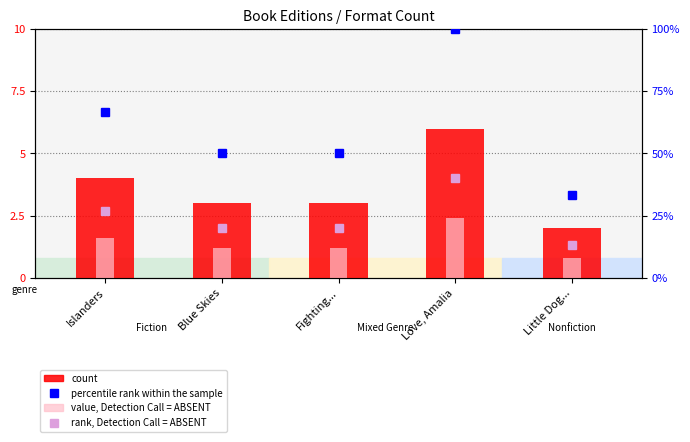

What is the label of the 5th bar from the left?

Little Dog...